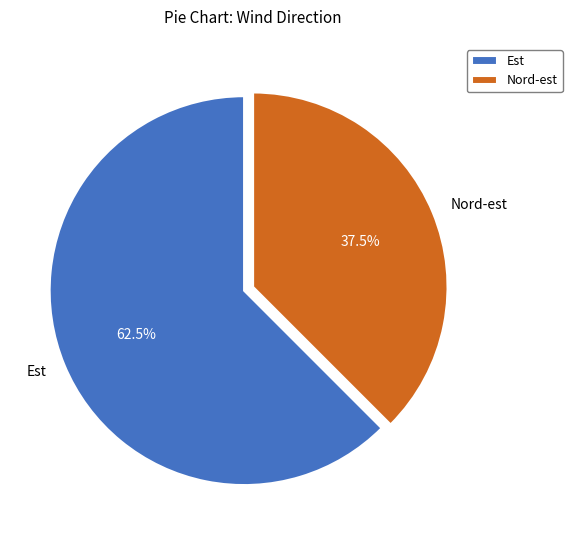

To the nearest percent, what is the difference between the largest and smallest slice percentages?

25%